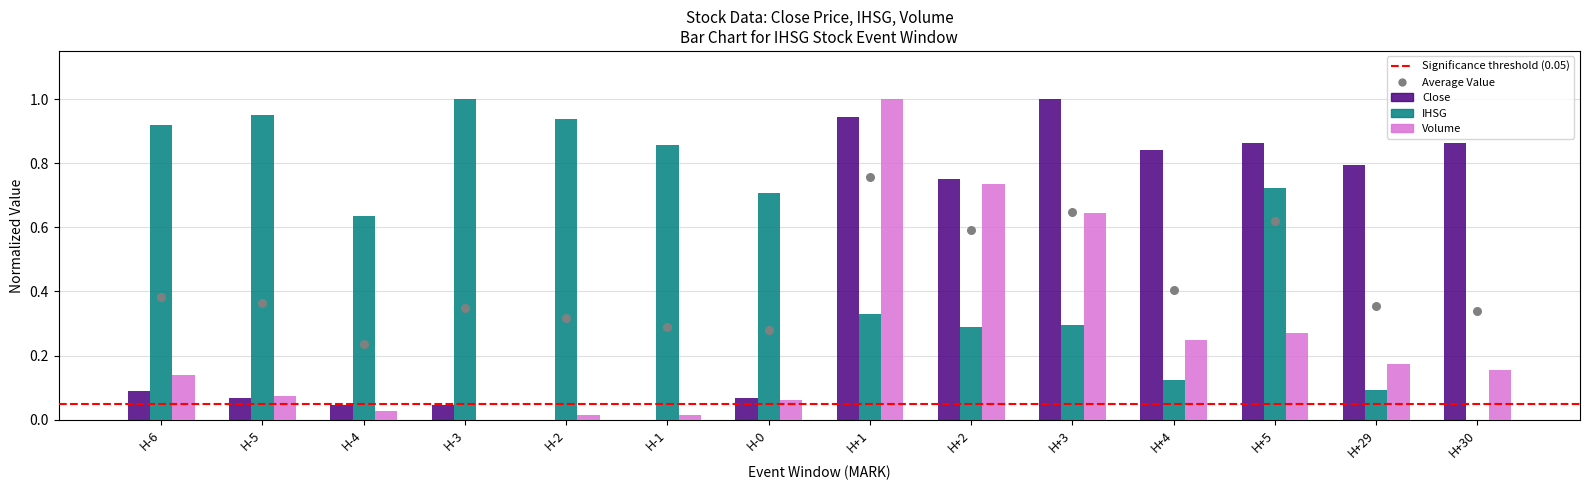

Which series has the widest spread of Y values?

Close